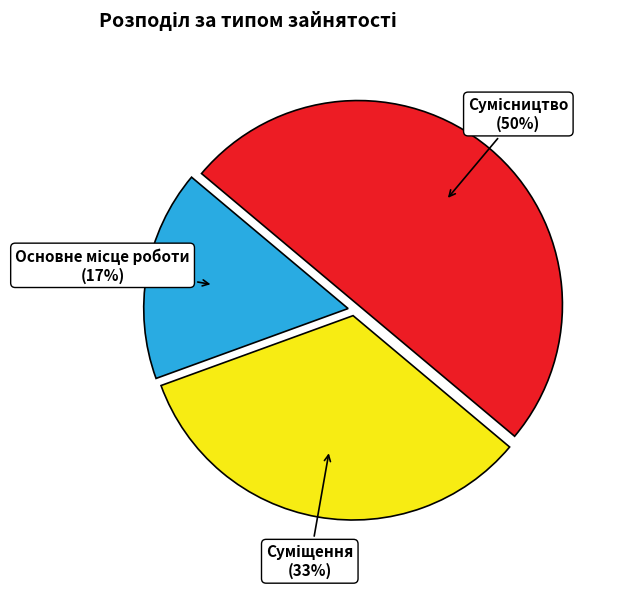

To the nearest percent, what is the average slice percentage?

33%